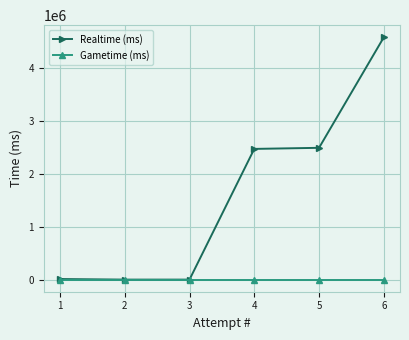

What is the greatest value displayed?

4570767